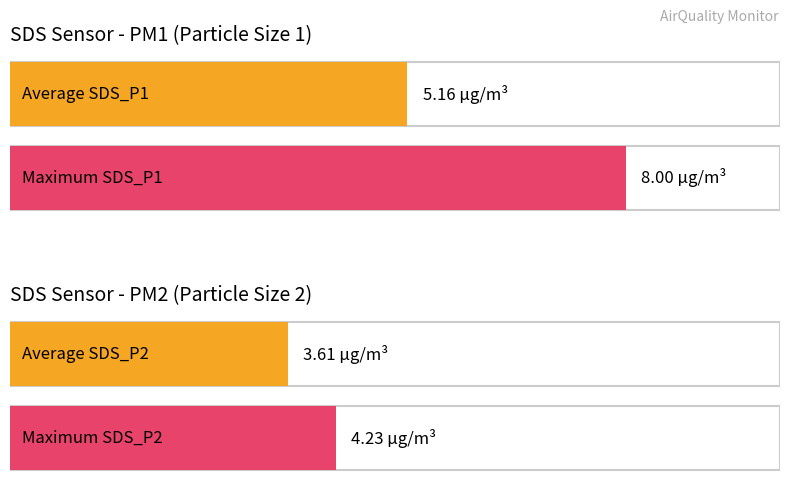

How many bars are there in each group?

2